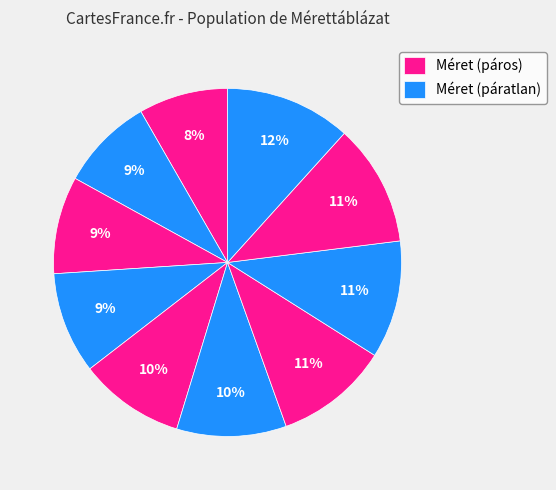

Count the number of slices in the pie.

10